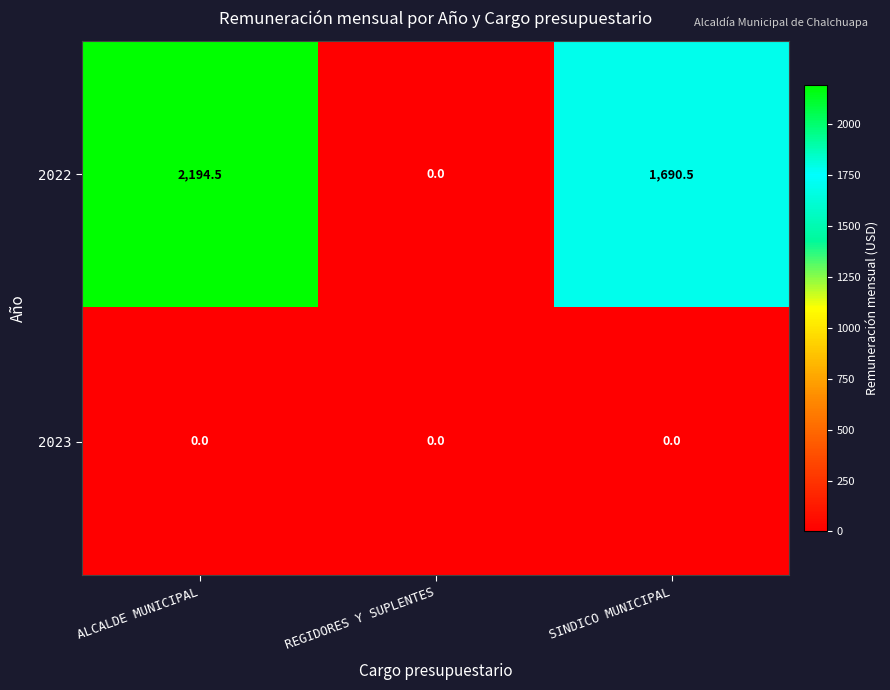

How many series are shown in this chart?

2